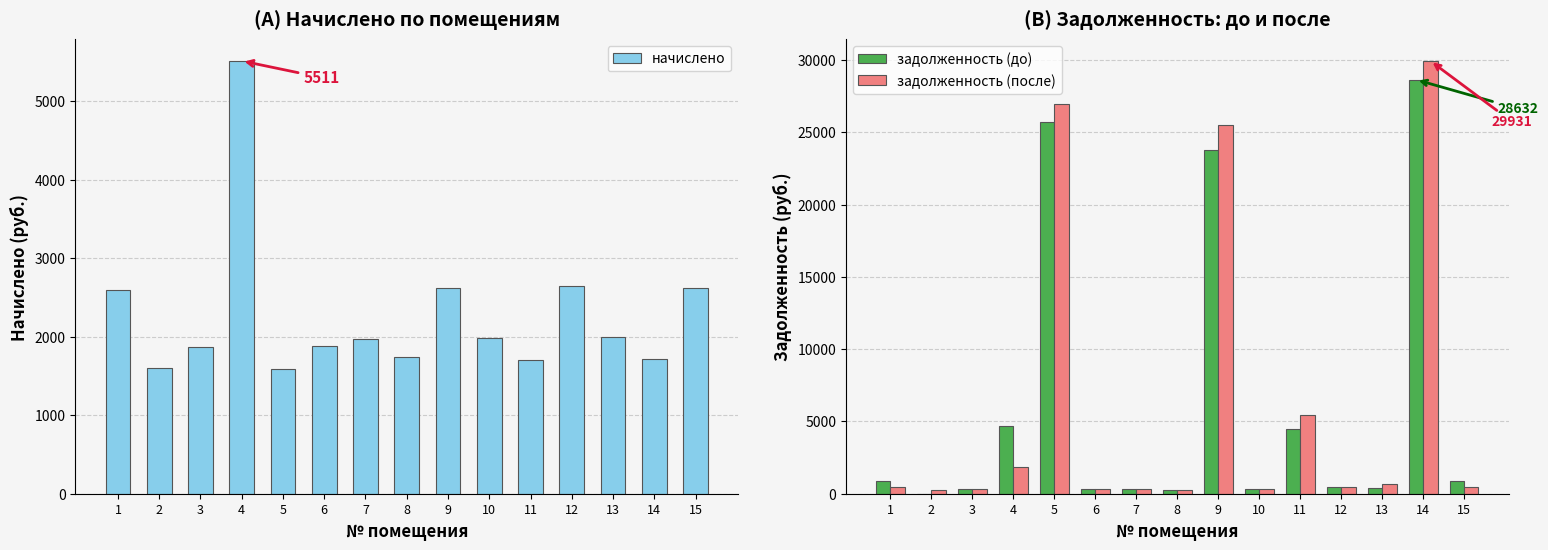

What is the sum of all задолженность (до) values?

91398.6